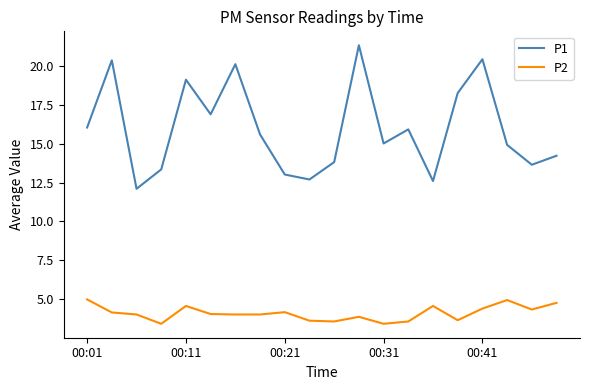

Does the chart have visible grid lines?

No